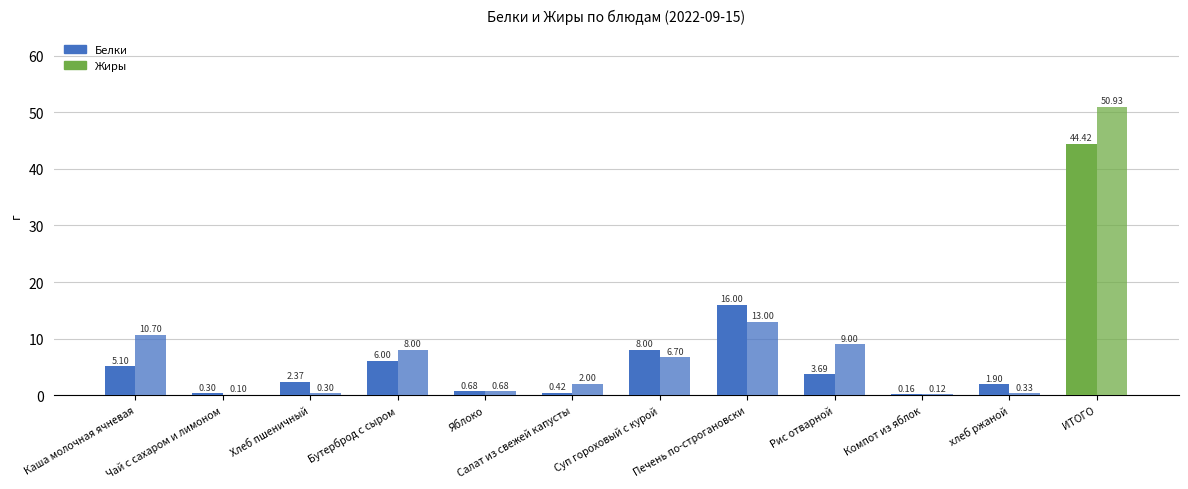

Which series has the largest total across all categories?

Жиры